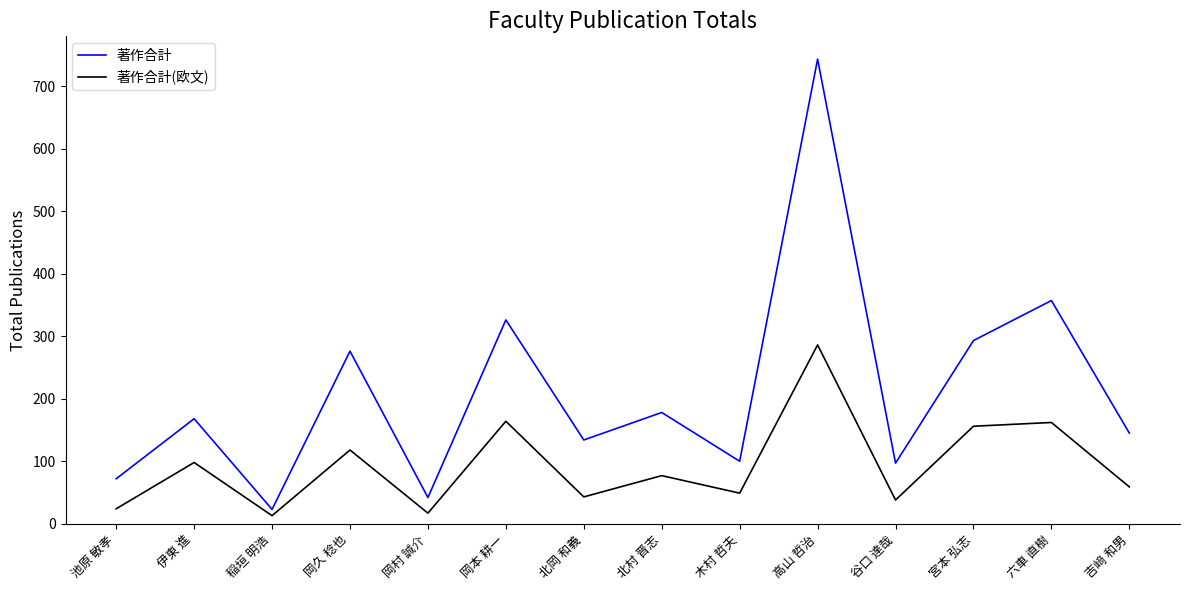

Count the number of data series in this chart.

2